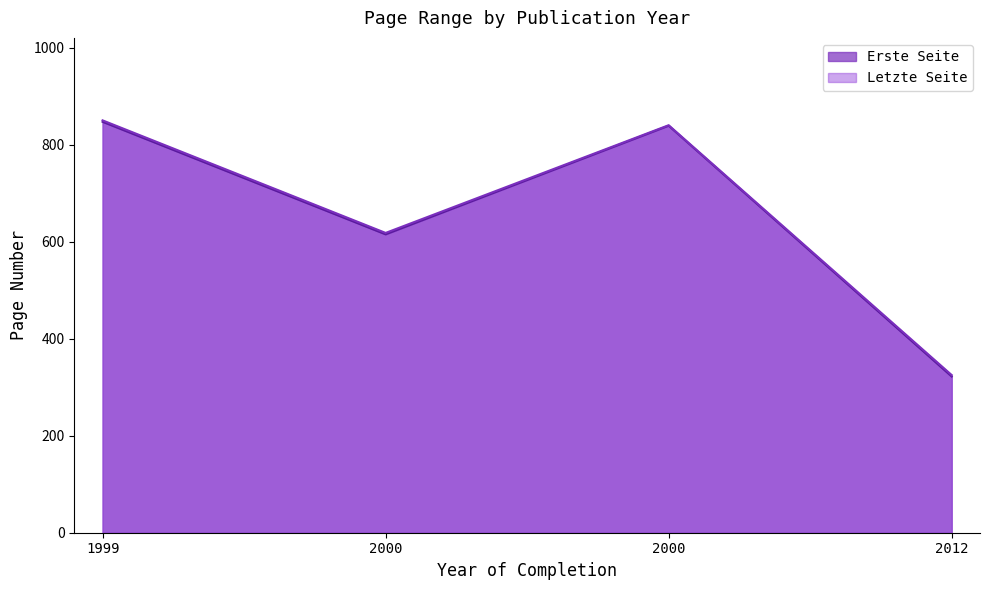

Which series has the largest range (max minus min)?

Erste Seite